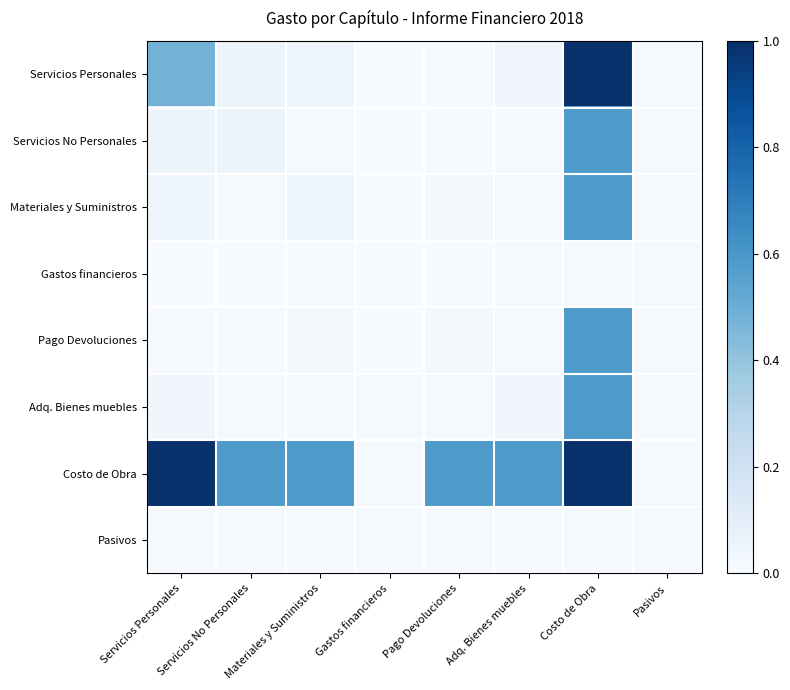

What is the total value across all series at Materiales y Suministros?

0.7